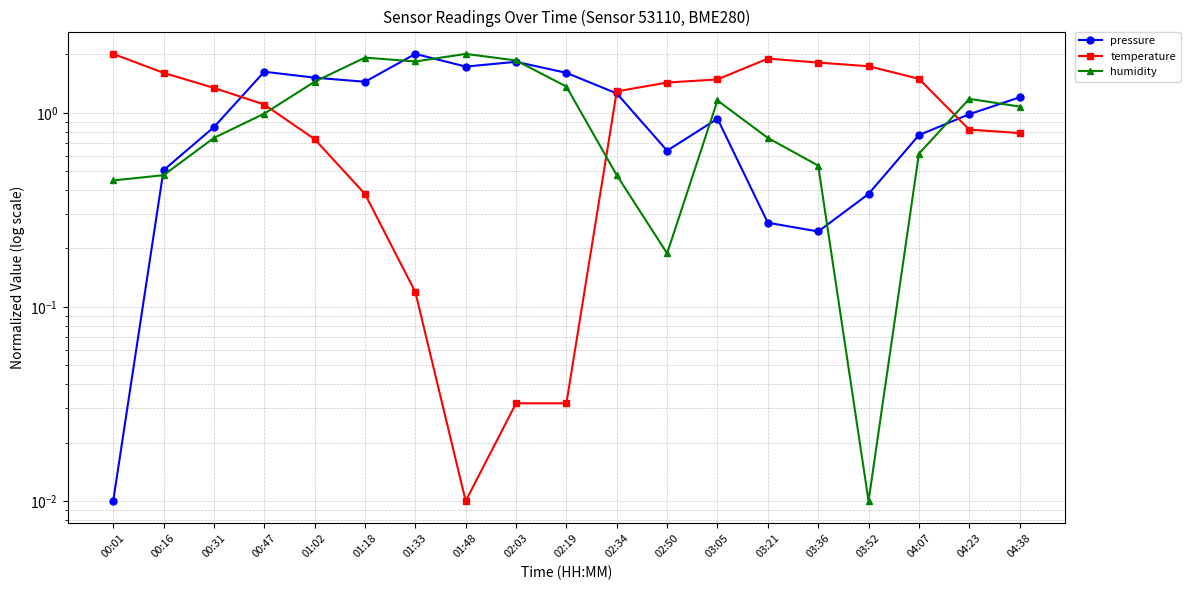

True or false: humidity has a value of 1.9 at 02:03.

True